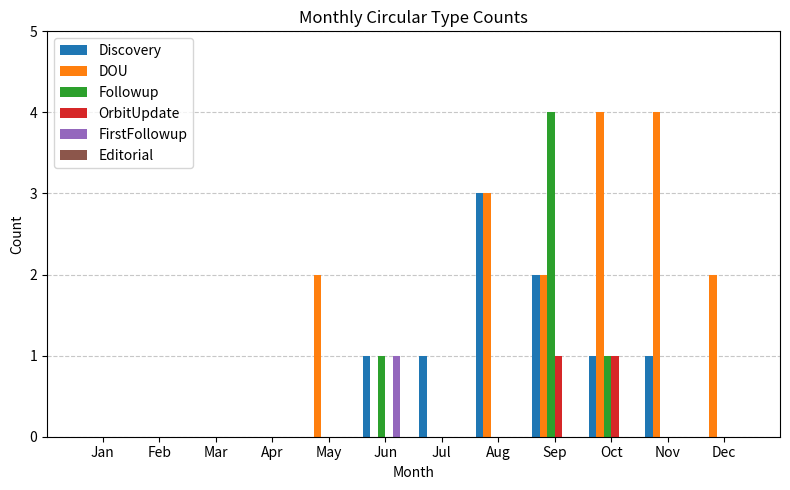

How many series are shown in this chart?

5